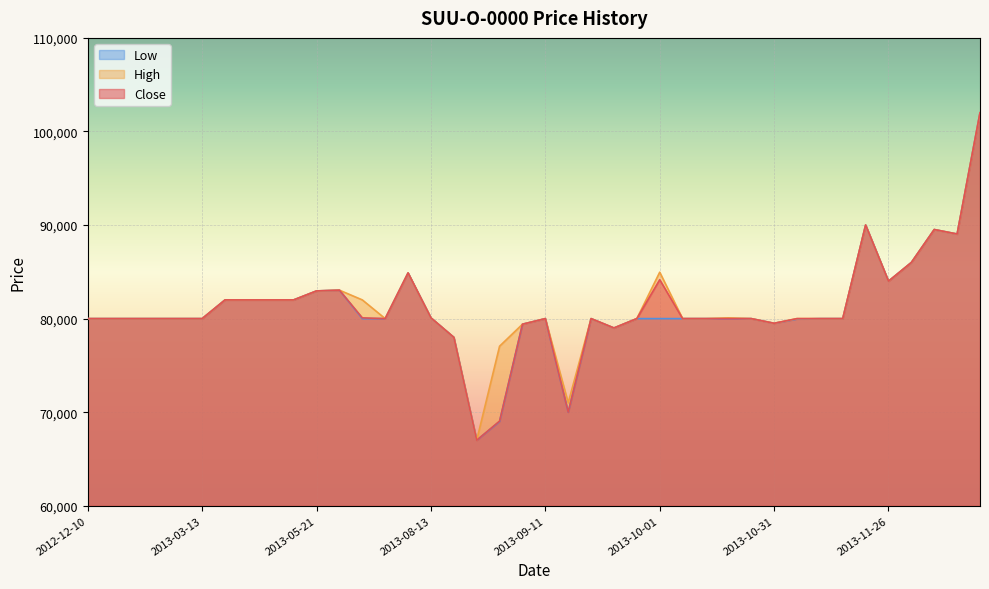

What is the total value across all series at 2013-08-19?

234000